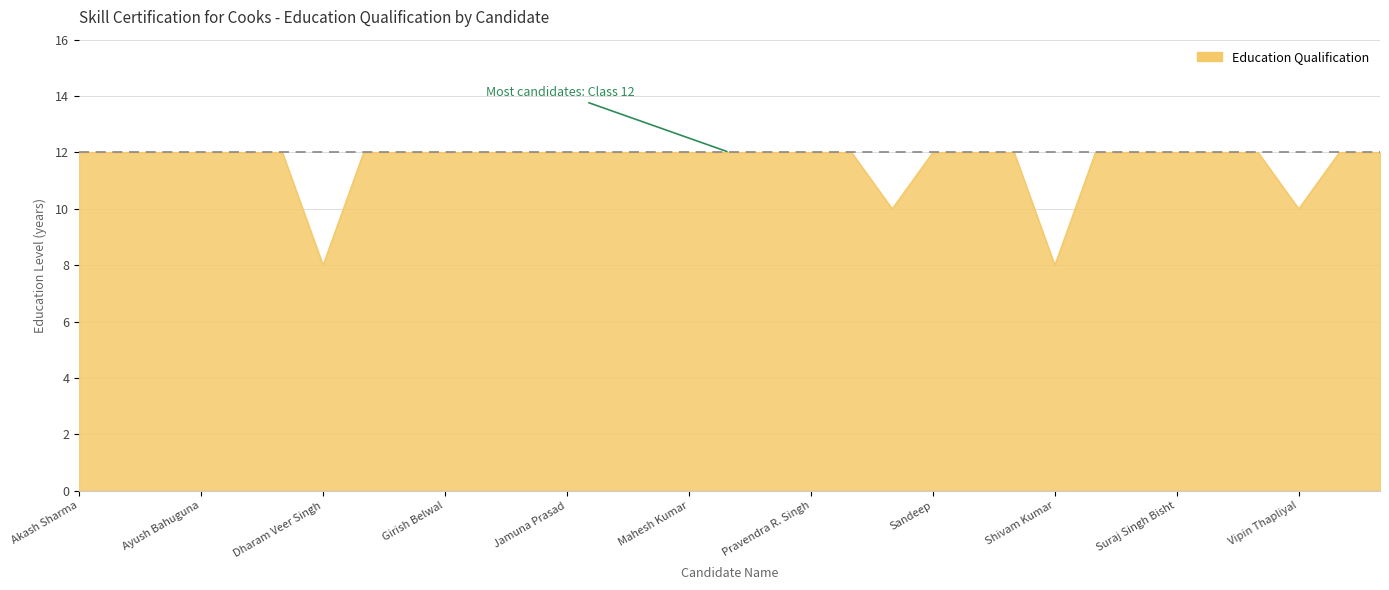

What is the greatest value displayed?

12